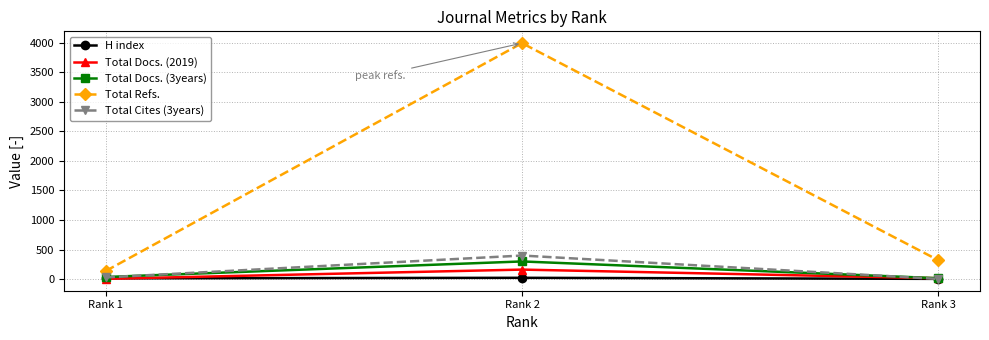

What is the maximum value shown in the chart?

3994